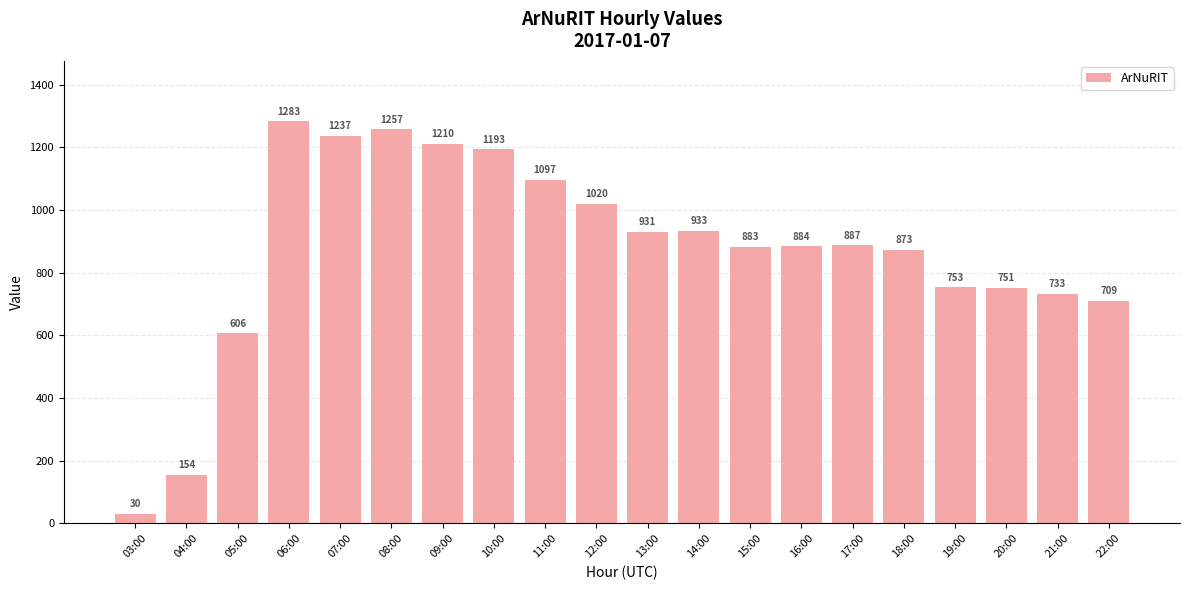

What is the greatest value displayed?

1283